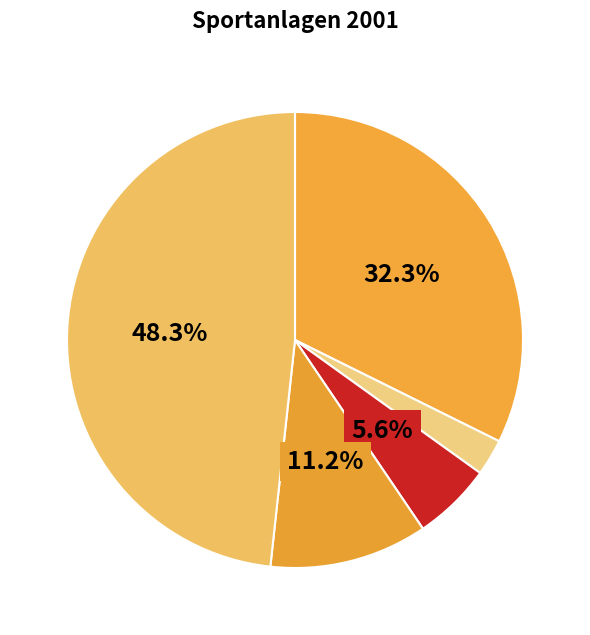

Count the number of slices in the pie.

5